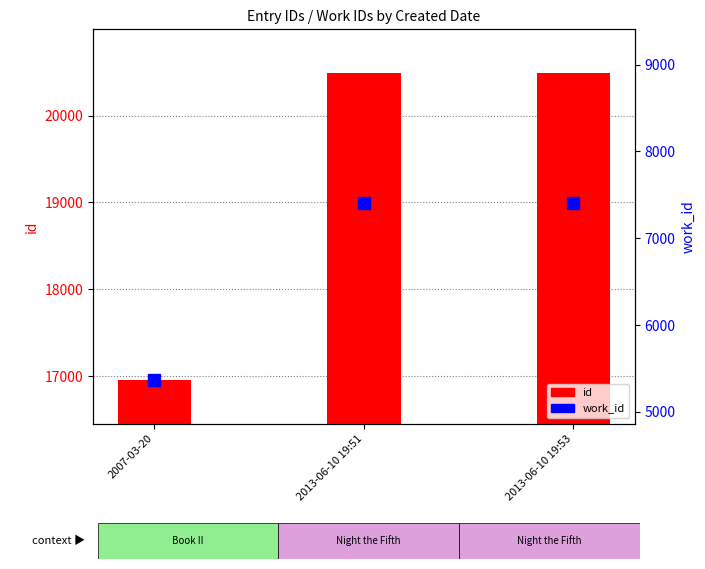

Are the bars horizontal?

No